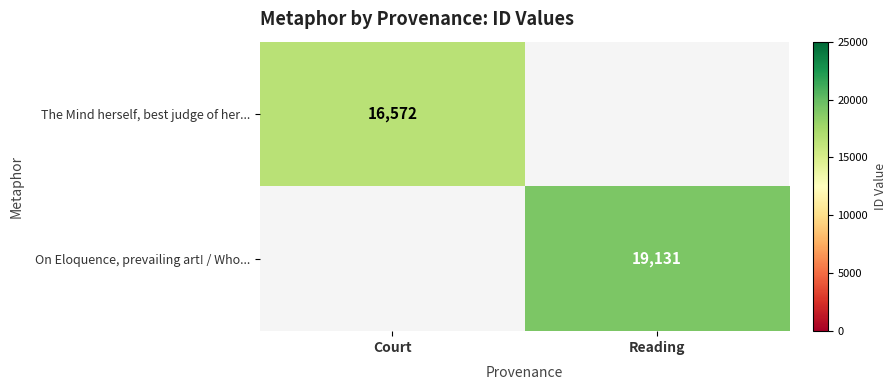

Which label corresponds to the smallest value in the chart?

Court